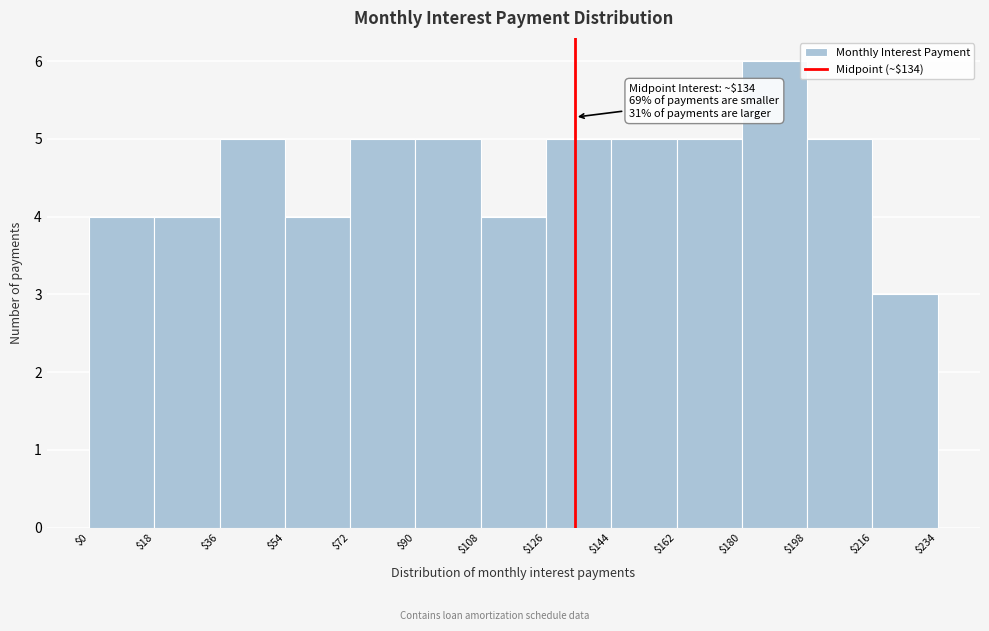

Over which range of the x-axis is the bar tallest?

$180 to $198